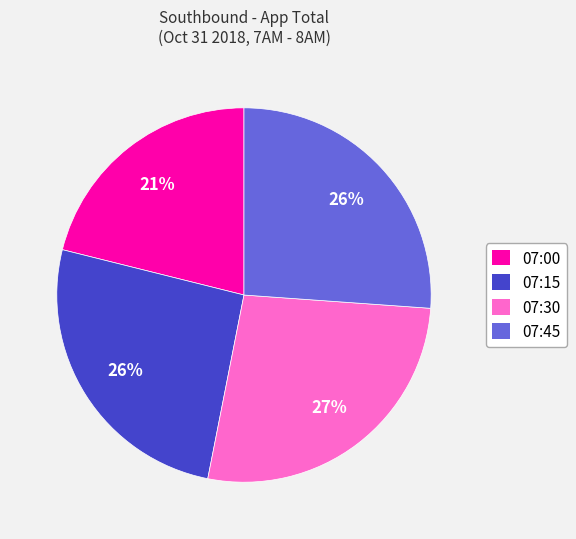

To the nearest percent, what is the average slice percentage?

25%